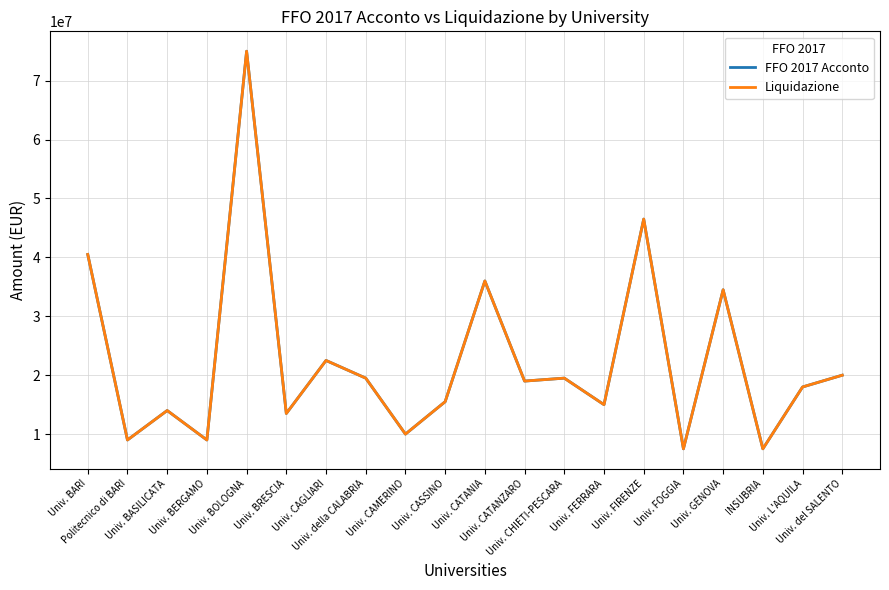

Is this an area chart (filled region under the line)?

No